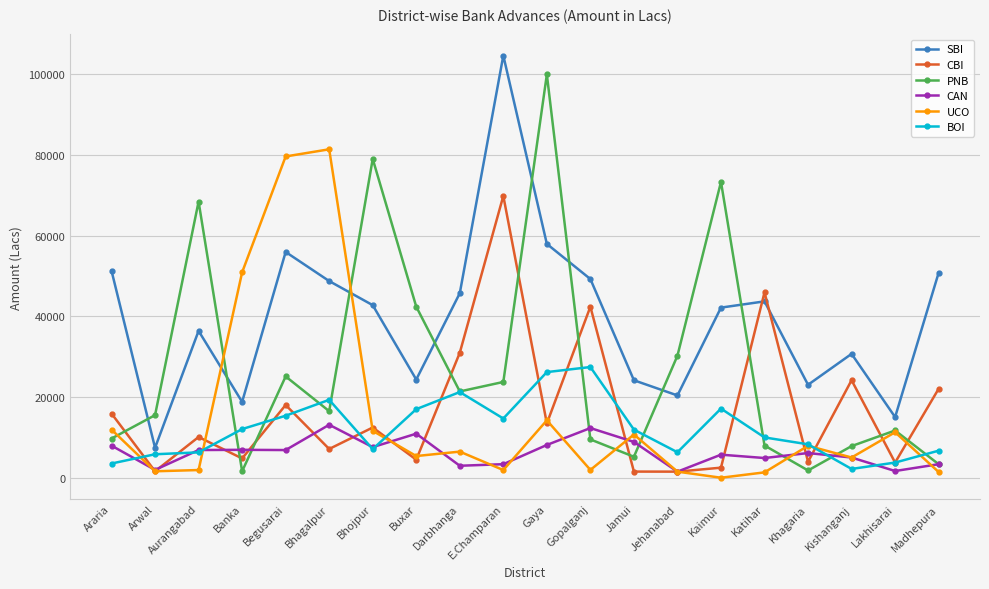

Rank the series by their maximum value, from lowest to highest.

CAN, BOI, CBI, UCO, PNB, SBI